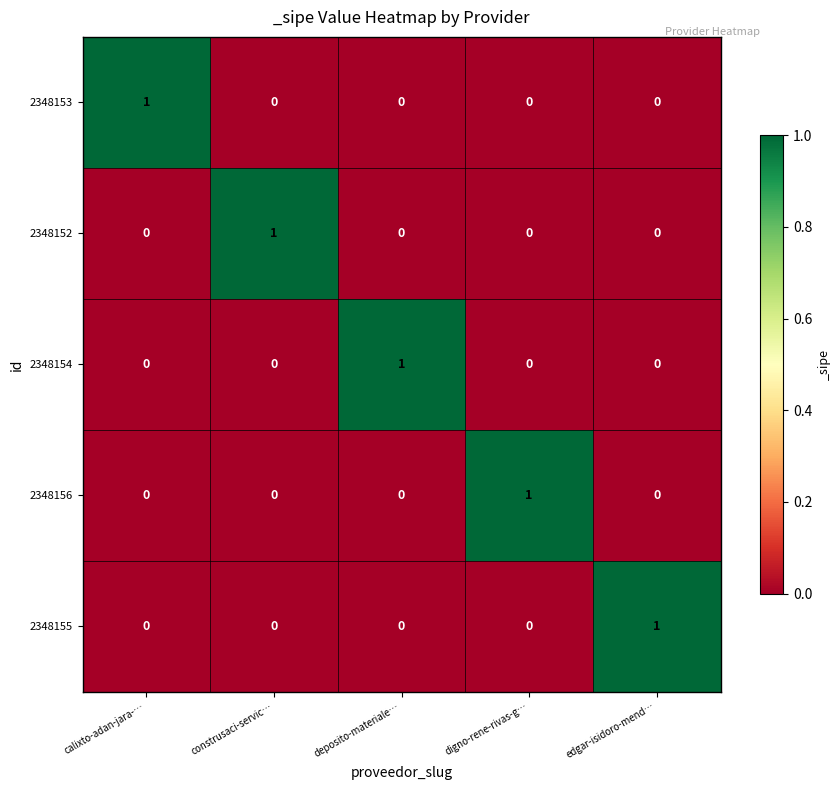

At how many categories does at least one series exceed 0?

5